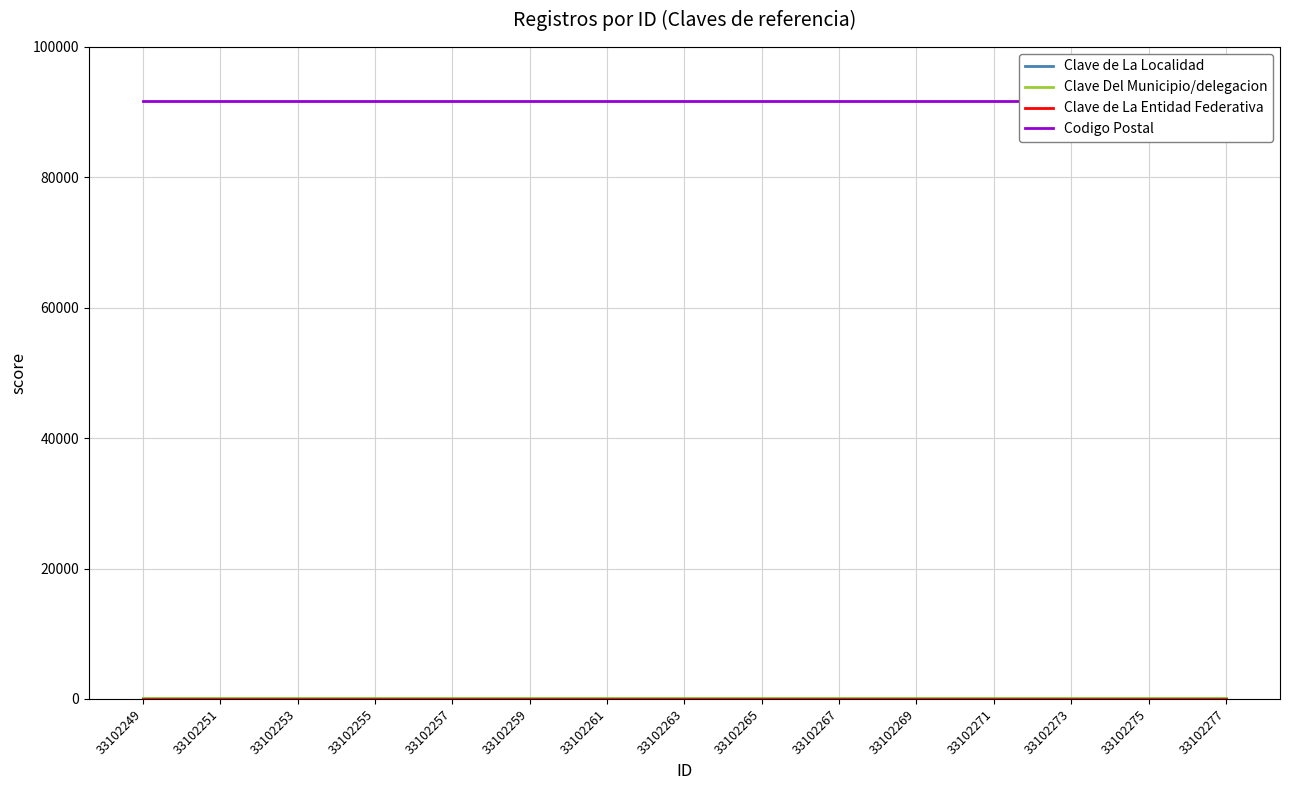

Is it true that Codigo Postal equals 119949 at 33102255?

False